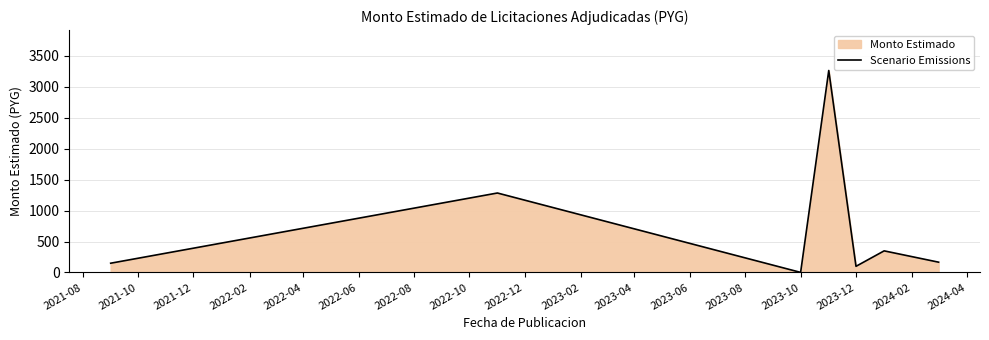

How many interior local valleys (lower than both neighbors) does the data have?

2